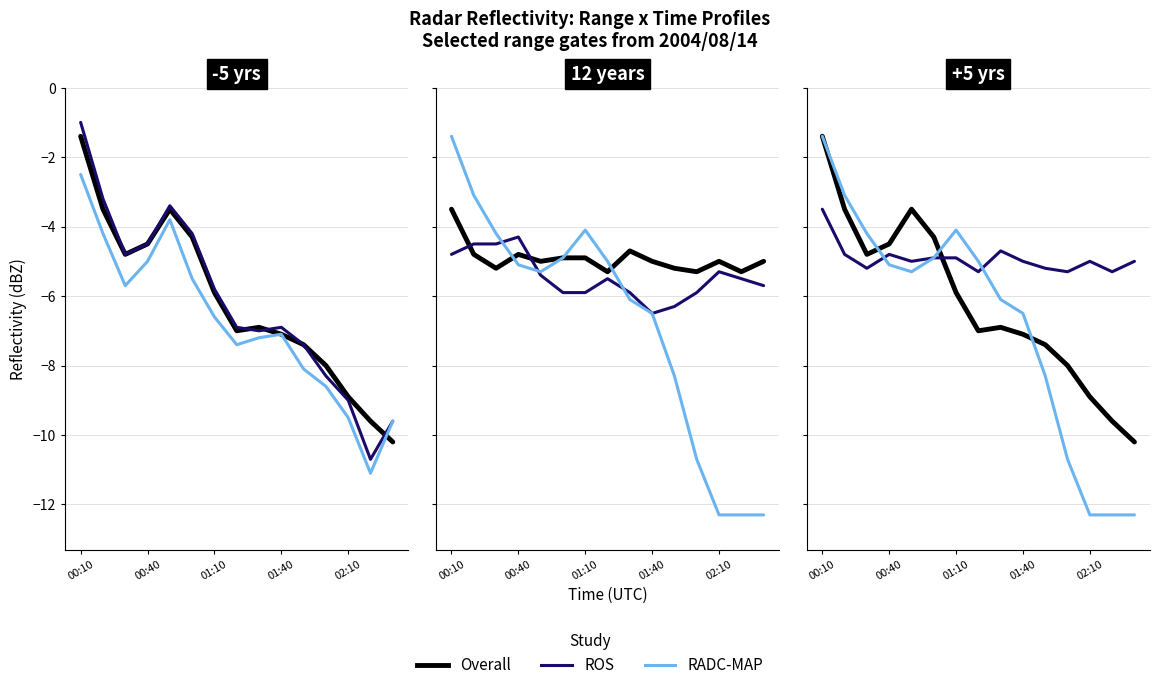

The ROS series shows -5.0 at 01:40. True or false?

True